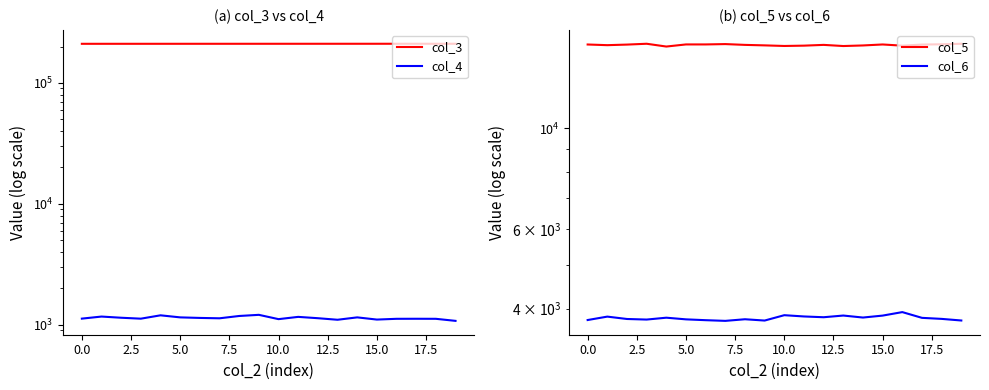

What is the minimum value for col_6?

3761